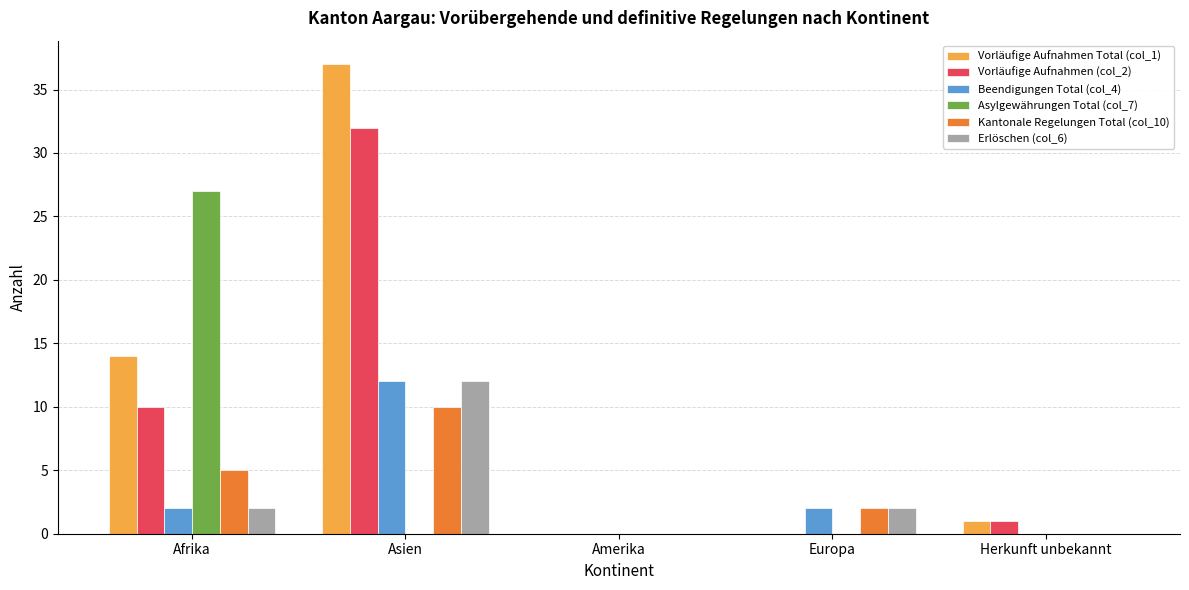

Reading left to right, extract all data points from this chart.

Vorläufige Aufnahmen Total (col_1): 14	37	0	0	1
Vorläufige Aufnahmen (col_2): 10	32	0	0	1
Beendigungen Total (col_4): 2	12	0	2	0
Asylgewährungen Total (col_7): 27	0	0	0	0
Kantonale Regelungen Total (col_10): 5	10	0	2	0
Erlöschen (col_6): 2	12	0	2	0